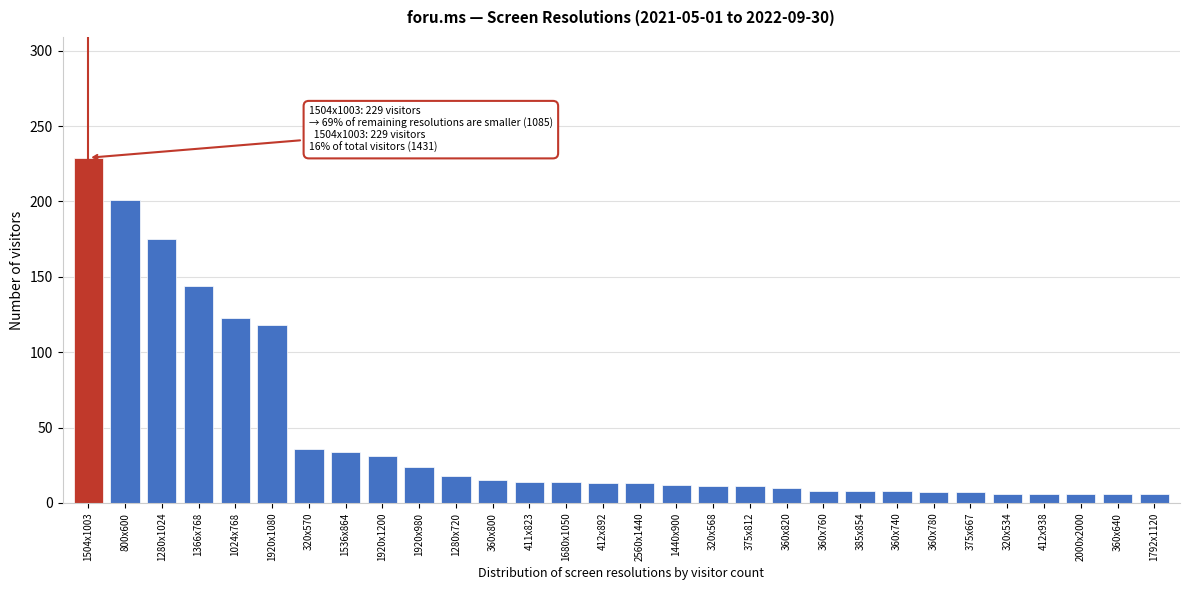

What position from the left is 375x667?

25